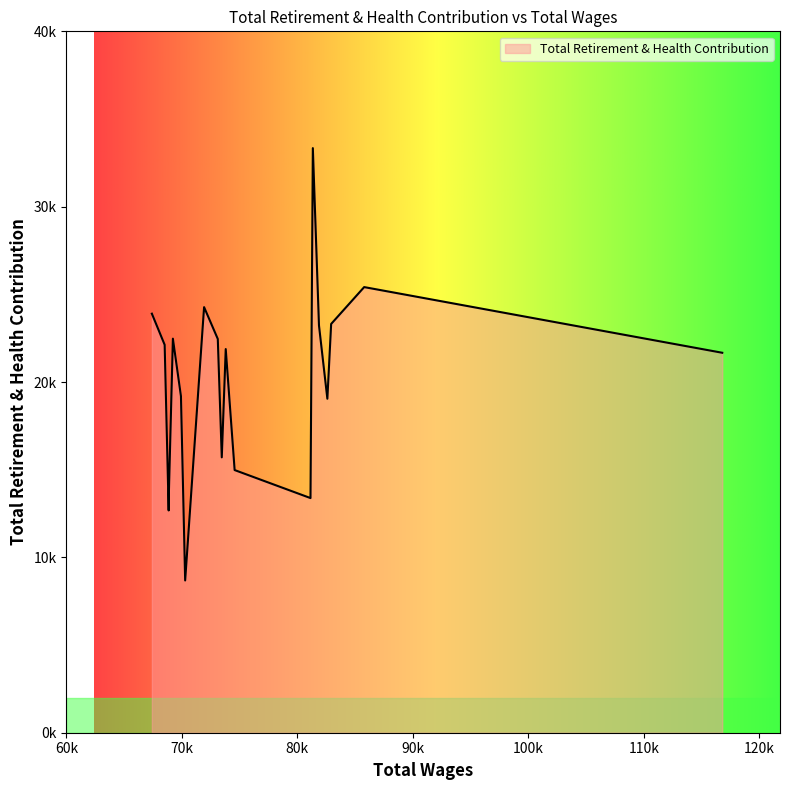

Is this an area chart (filled region under the line)?

Yes